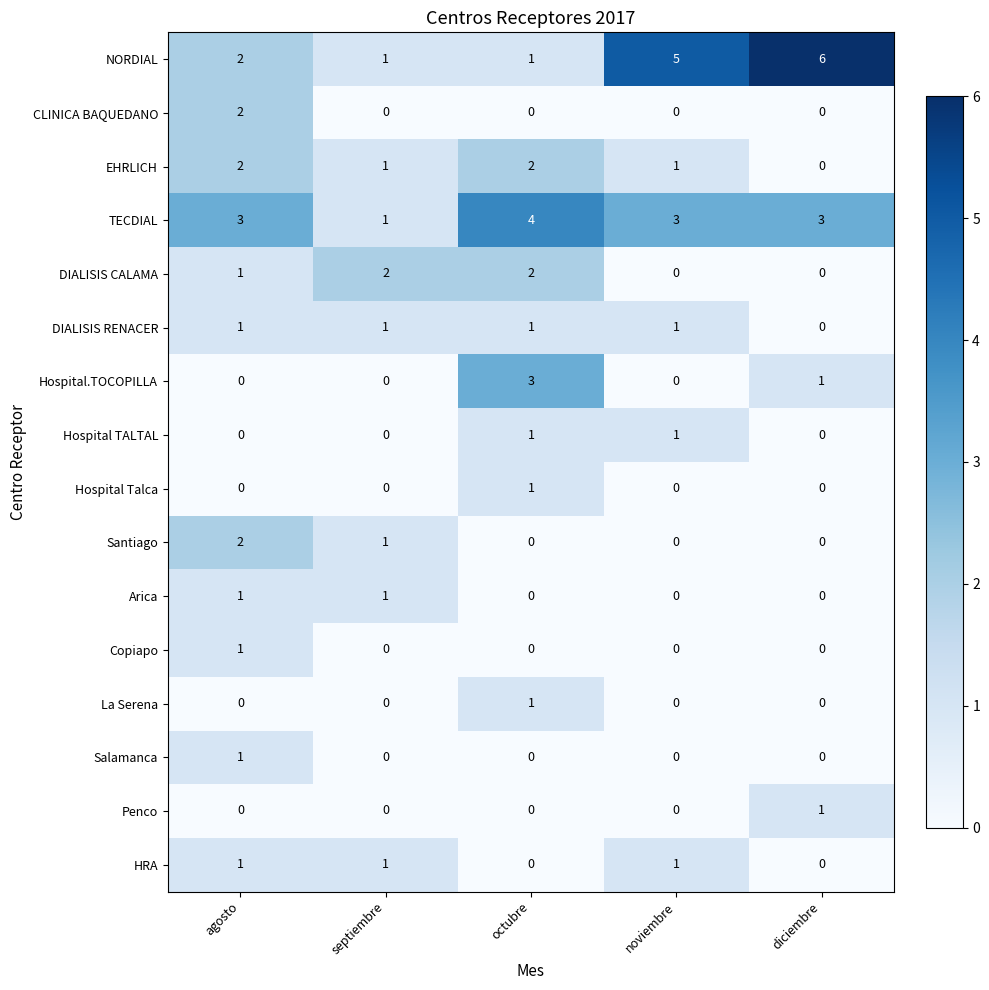

What is the greatest value displayed?

6